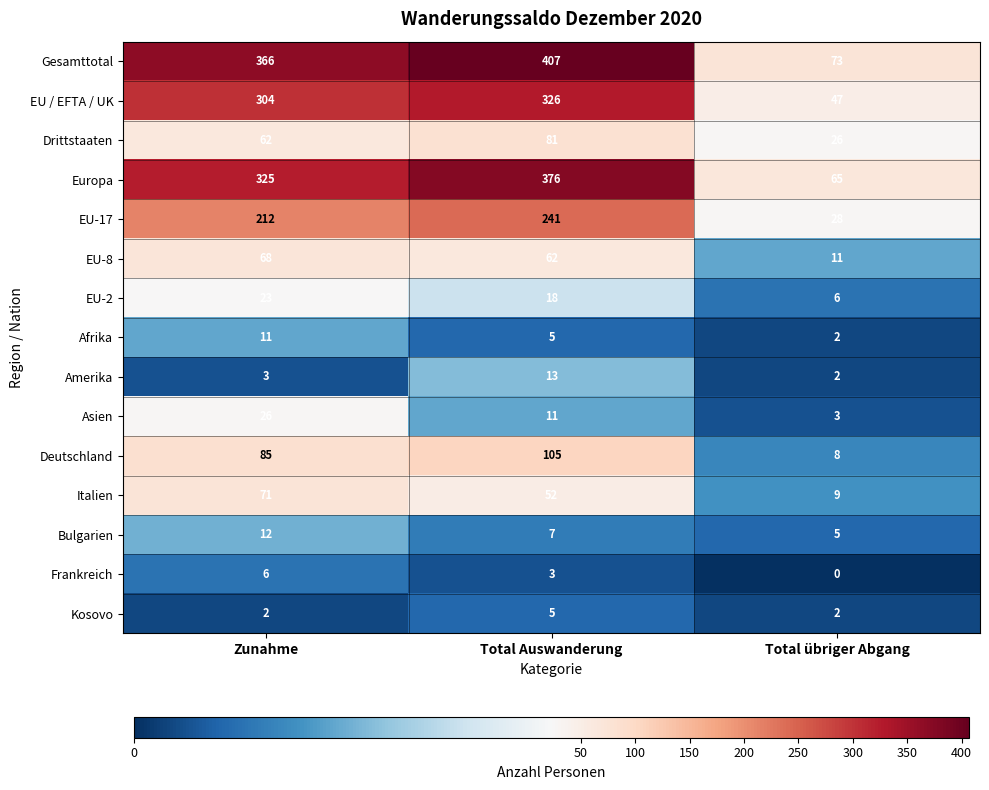

What is the average value of the Deutschland series?

66